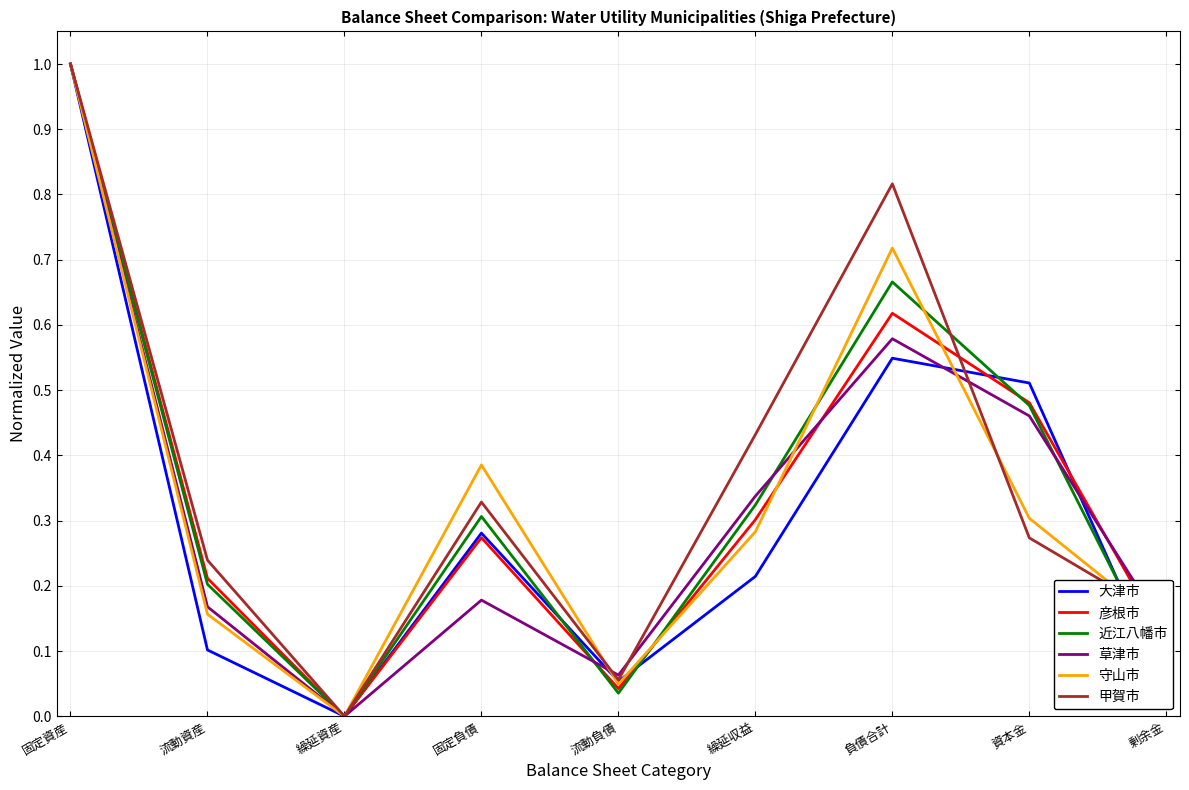

The 彦根市 series shows 0.2 at 流動資産. True or false?

True